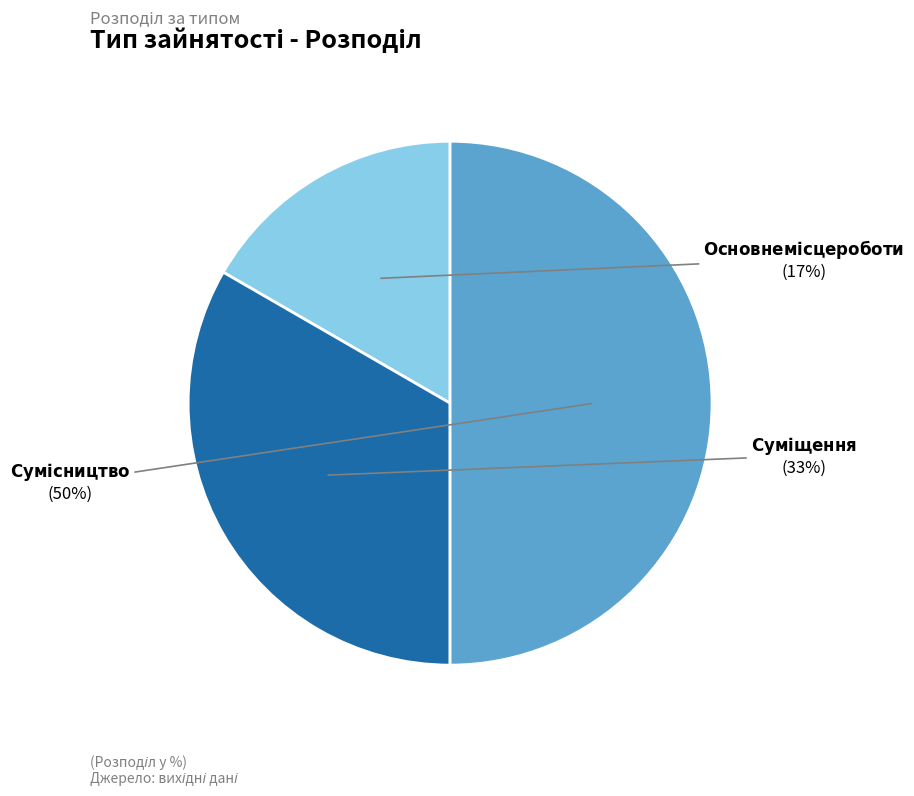

To the nearest percent, what is the difference between the largest and smallest slice percentages?

33%